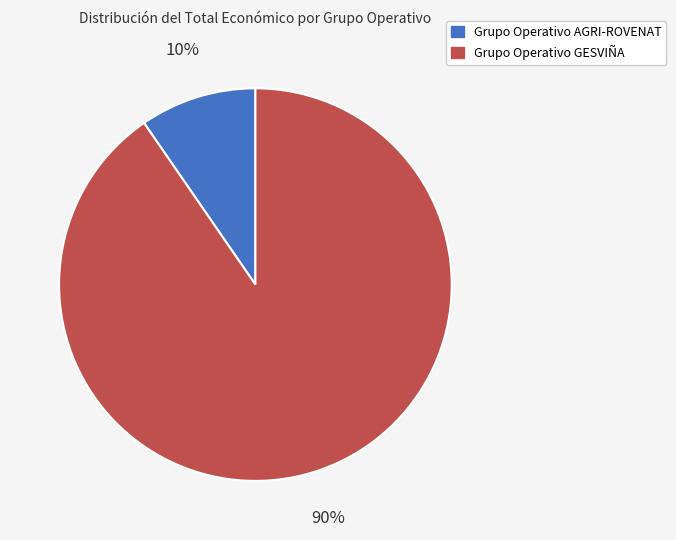

Is it true that Grupo Operativo GESVIÑA is 90% of the pie?

True